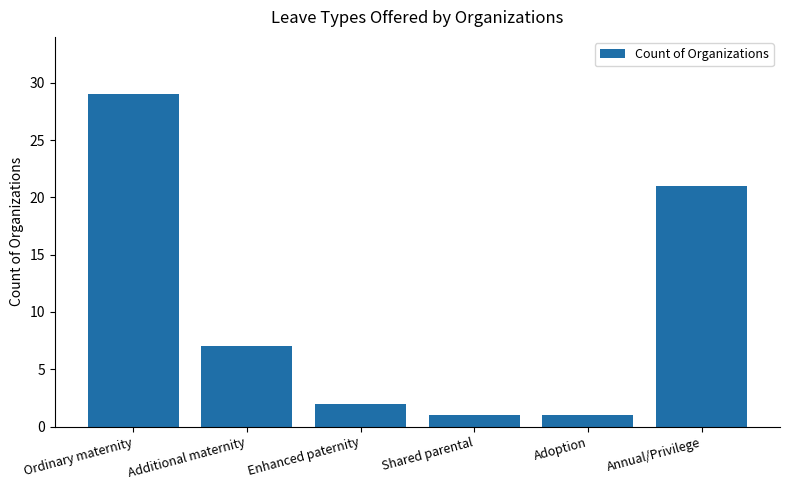

At which category does the chart reach its peak across all series?

Ordinary maternity